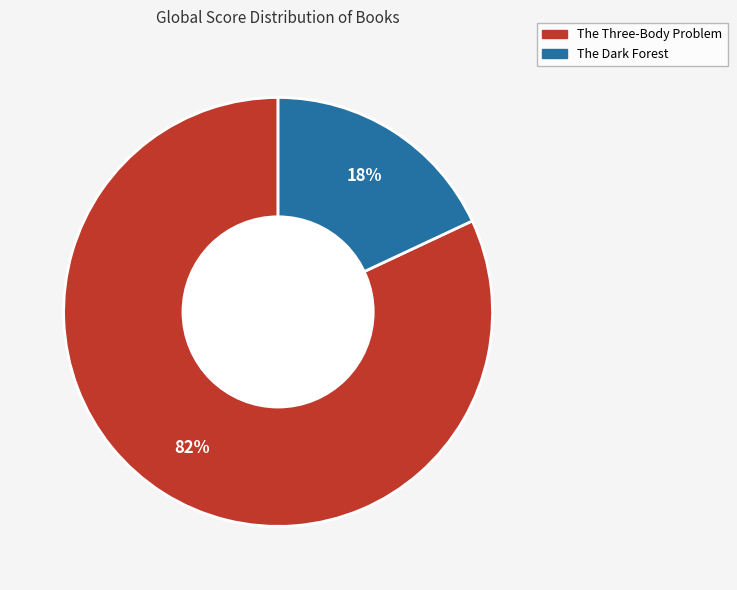

To the nearest percent, what portion does The Dark Forest represent?

18%